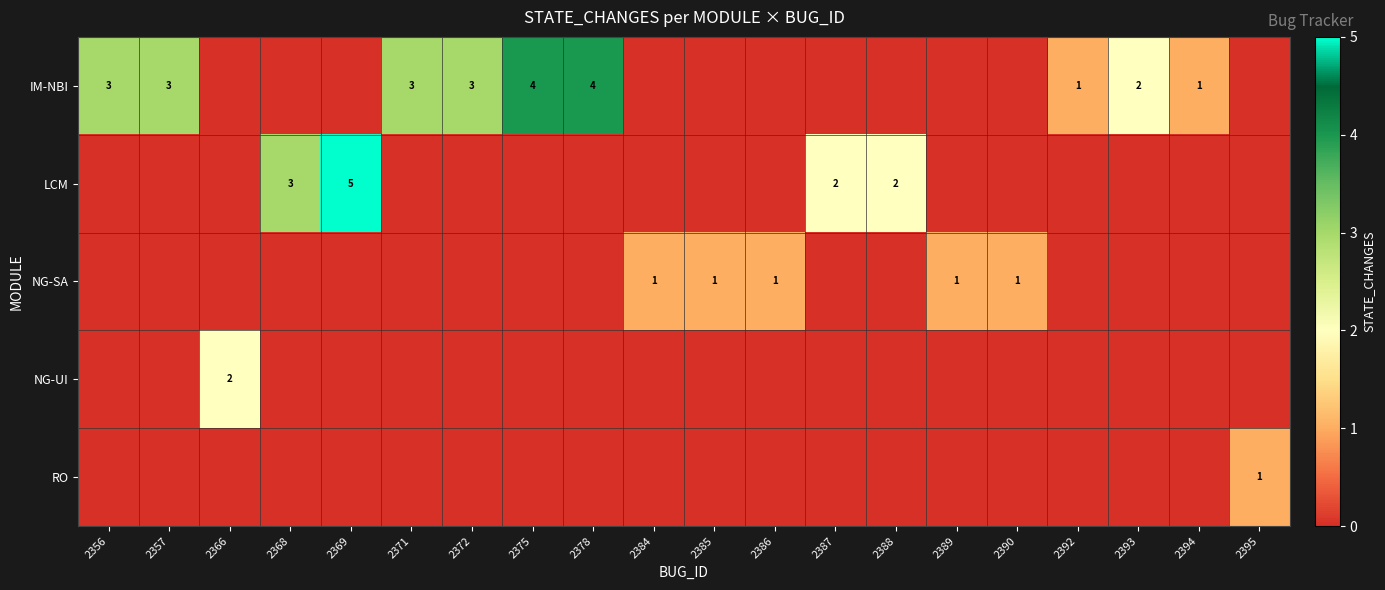

Which has a higher value, 2384 or 2386?

2384